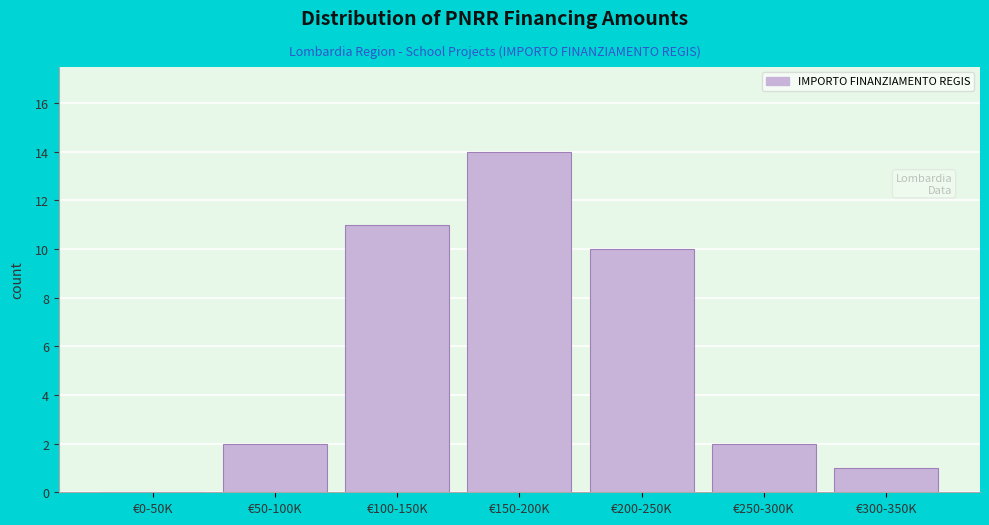

Reading left to right, what are all the values shown in this chart?

€0-50K=0	€50-100K=2	€100-150K=11	€150-200K=14	€200-250K=10	€250-300K=2	€300-350K=1